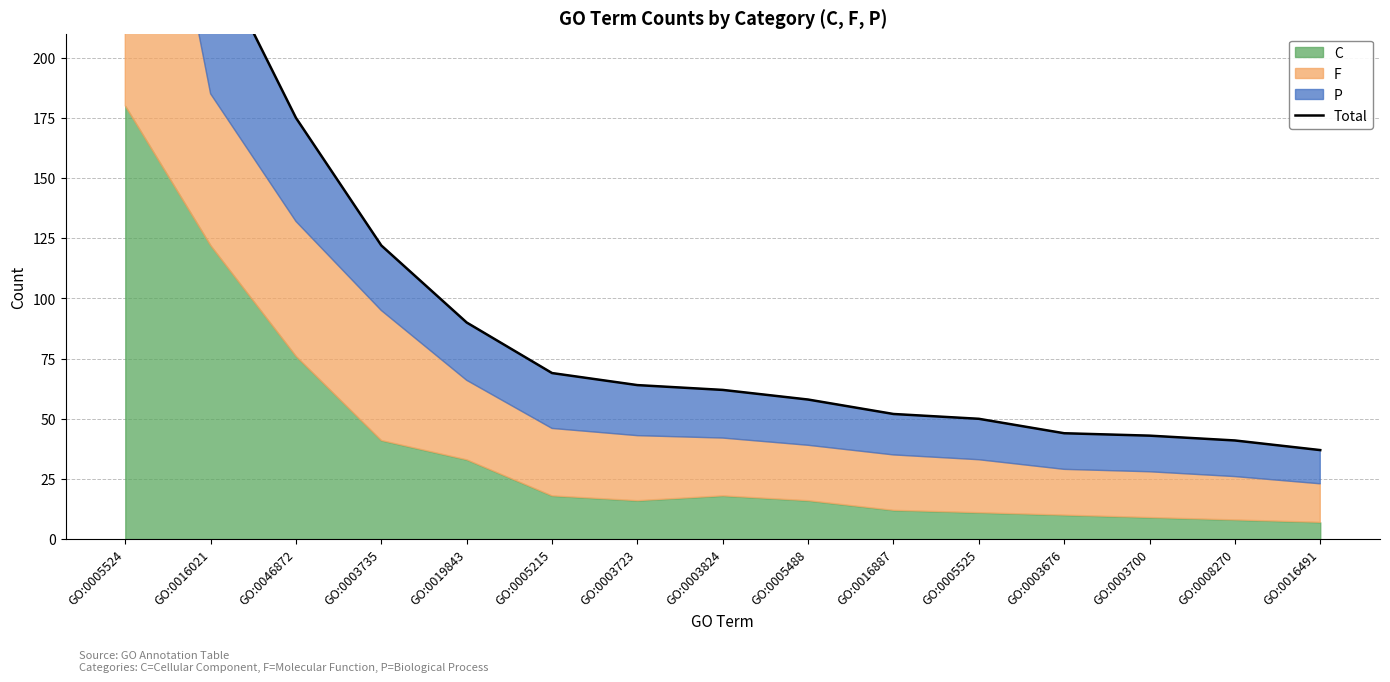

How many lines are shown in the chart?

1